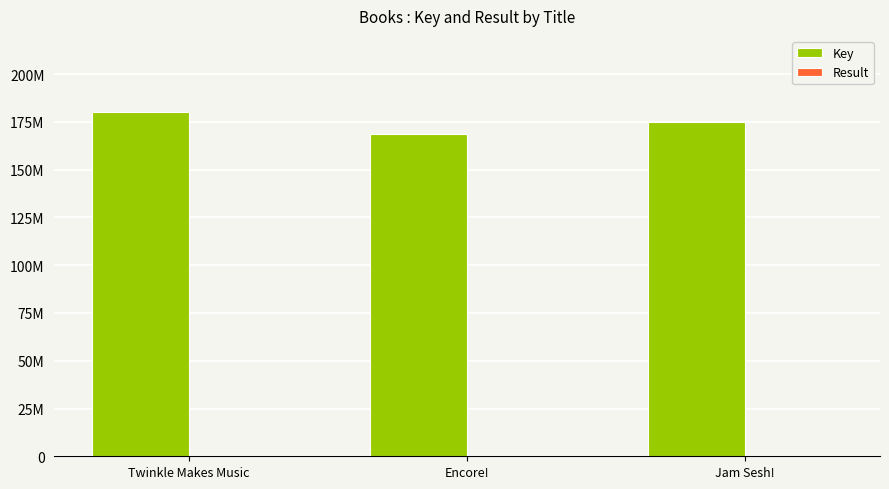

Are the bars horizontal?

No